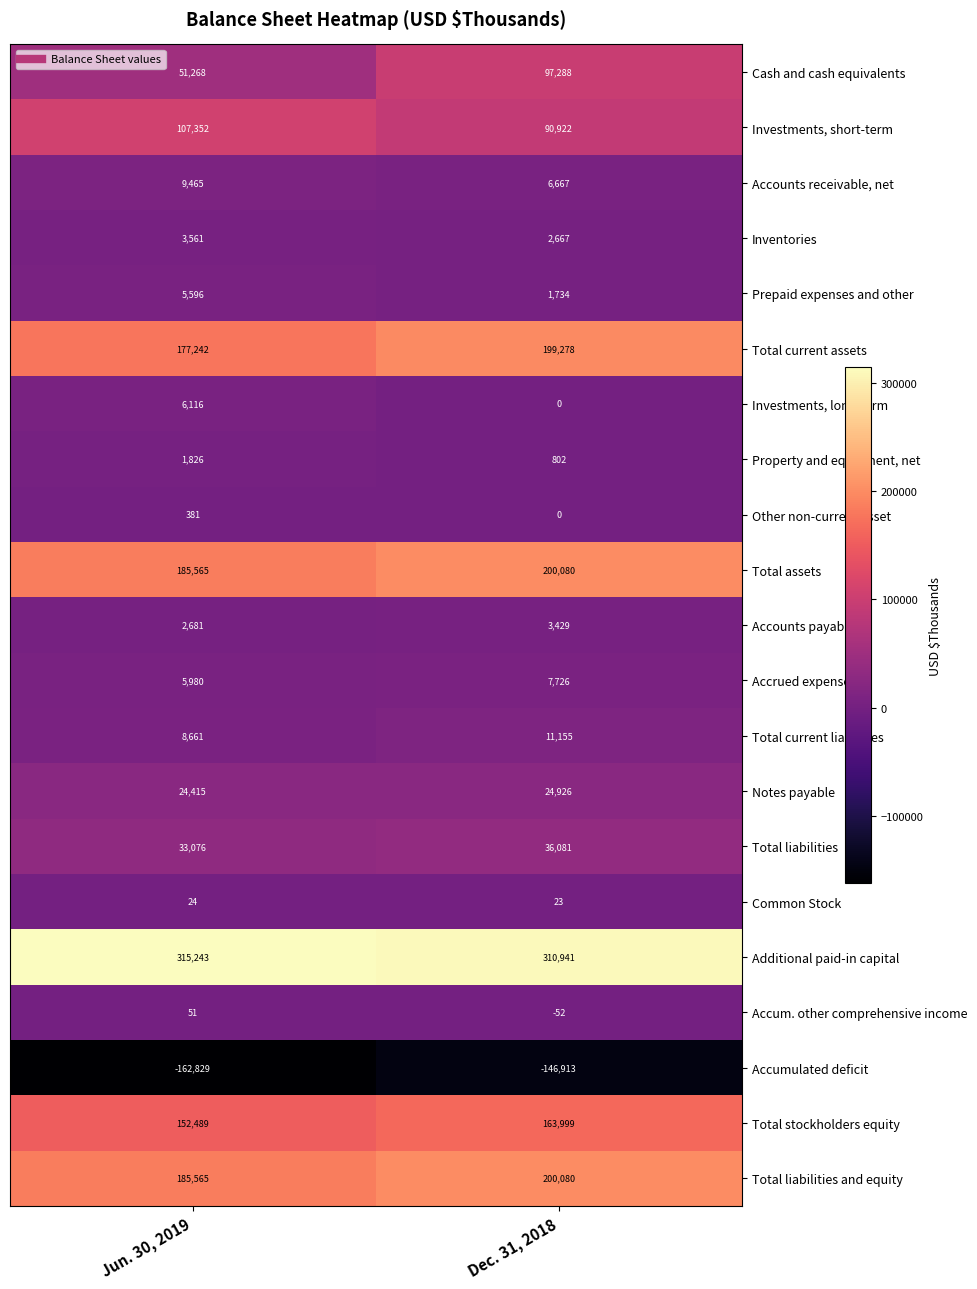

Which series has the largest range (max minus min)?

Cash and cash equivalents